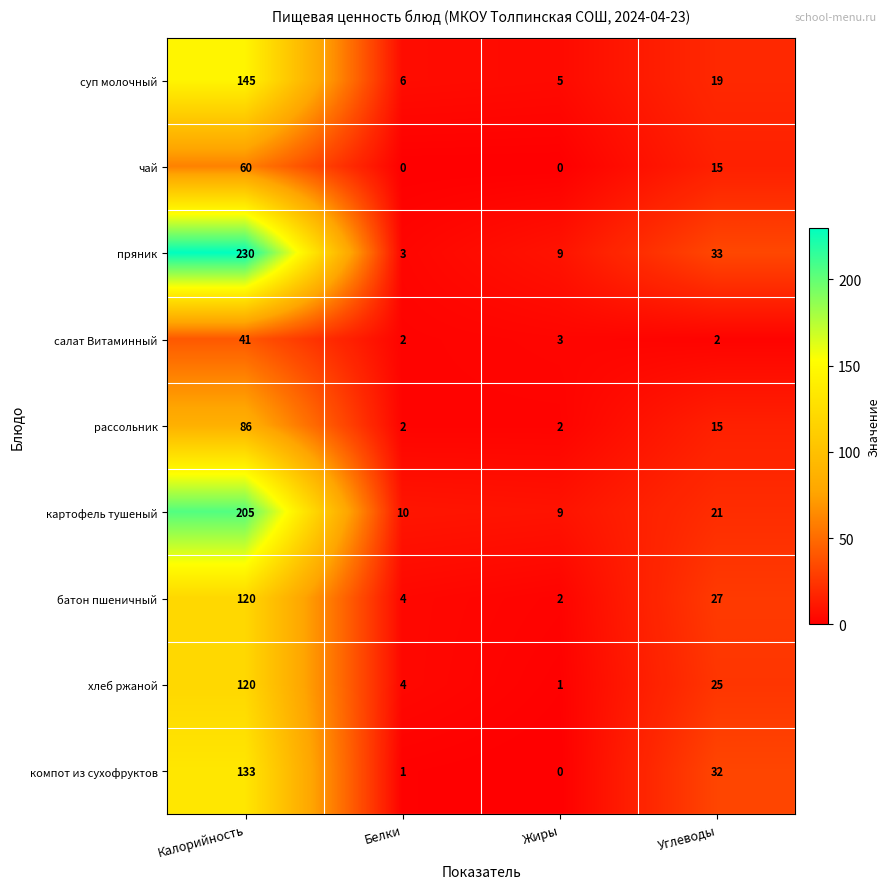

Between Калорийность and Жиры, which series saw the biggest shift?

пряник